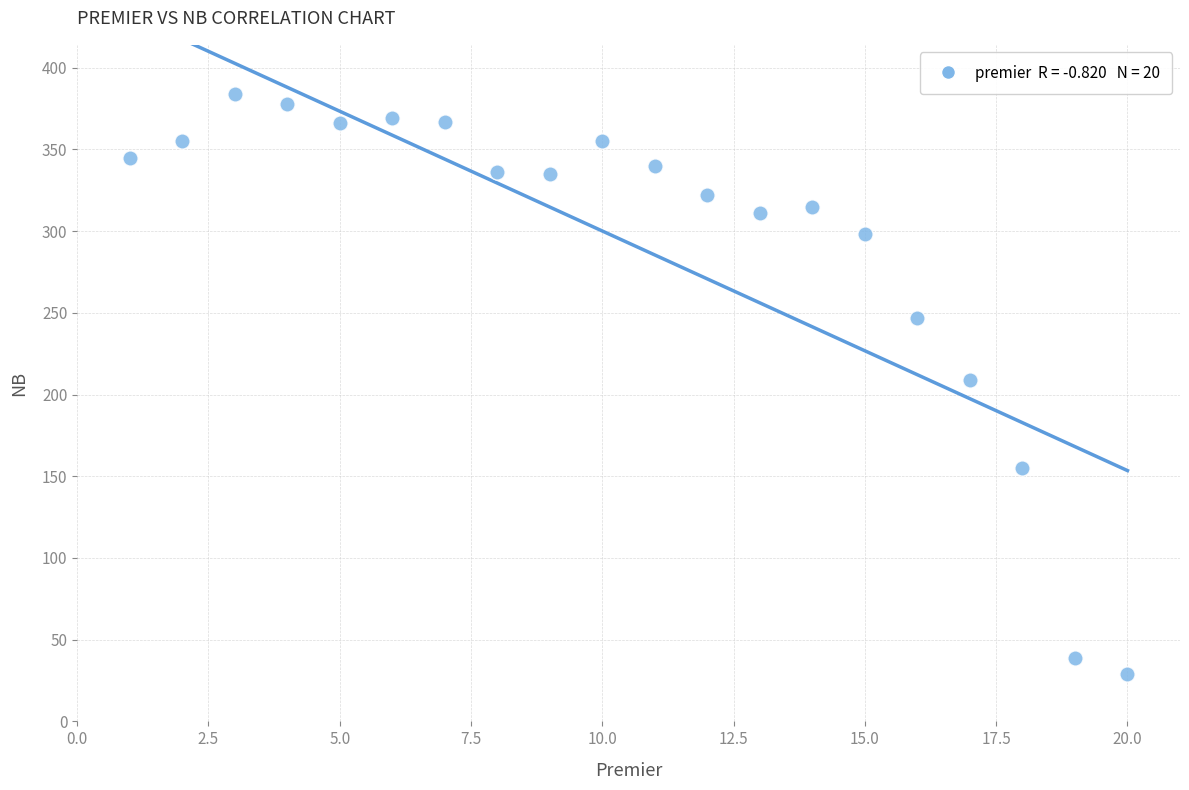

What is the range of X values (max minus min)?

19